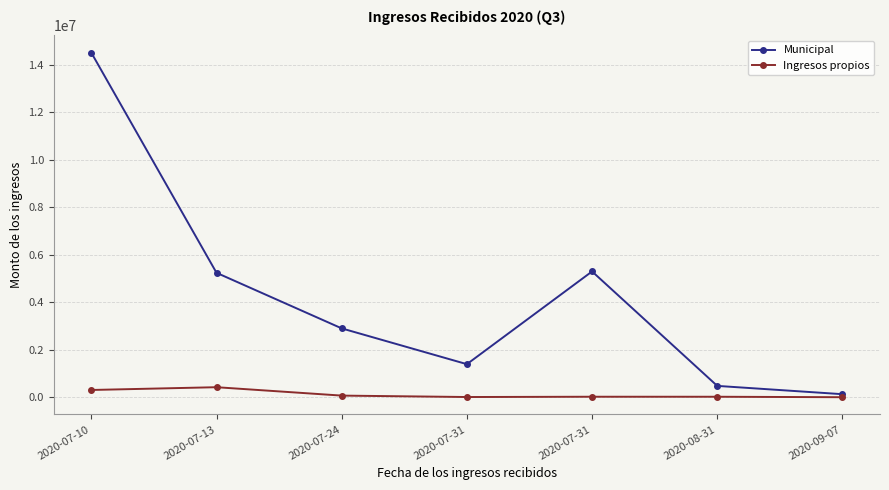

What is the approximate value of Ingresos propios at 2020-07-31?

20165.1